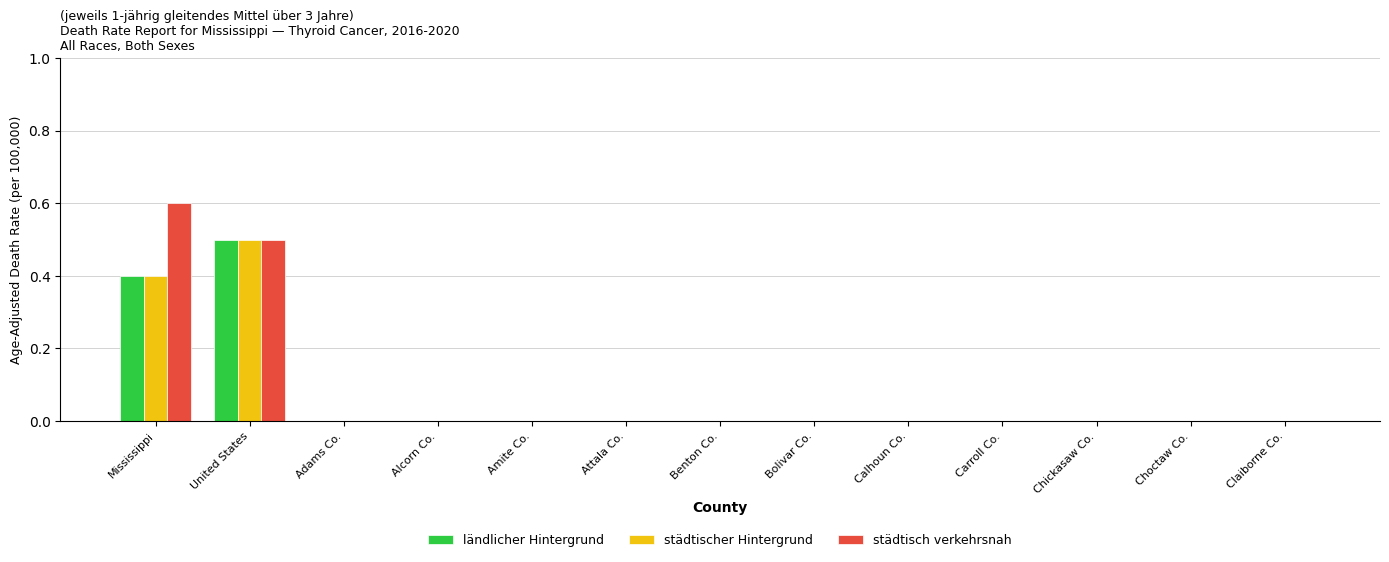

Between Mississippi and Amite Co., which series saw the biggest shift?

städtisch verkehrsnah